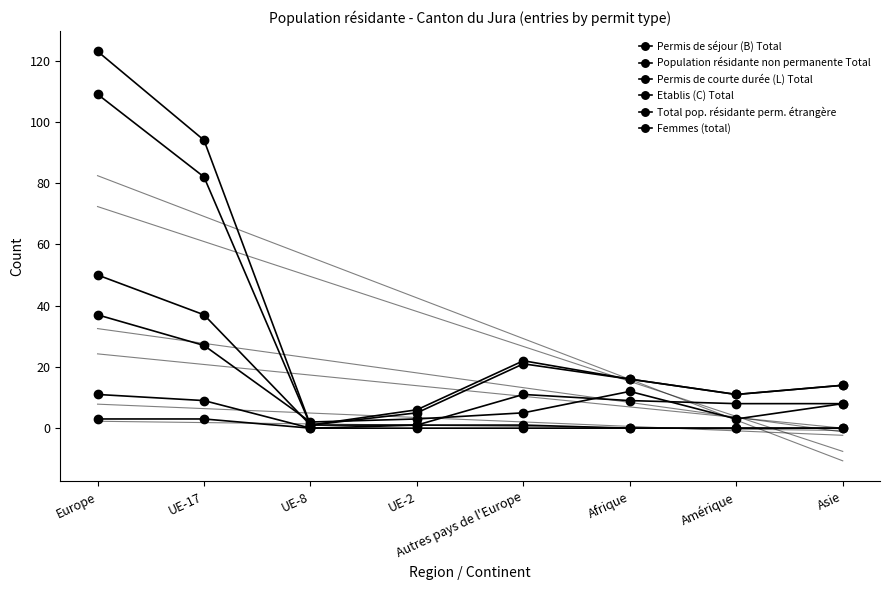

True or false: Permis de séjour (B) Total and Permis de courte durée (L) Total cross at least once.

False